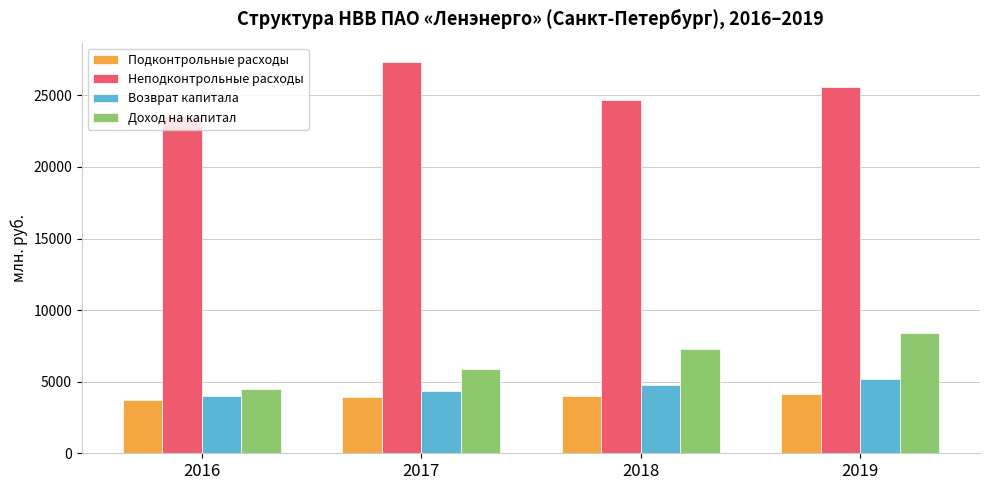

Is it true that Доход на капитал equals 7217.8 at 2016?

False